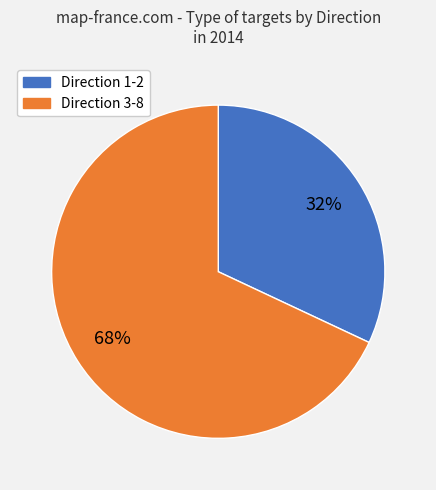

To the nearest percent, what is the difference between the largest and smallest slice percentages?

36%